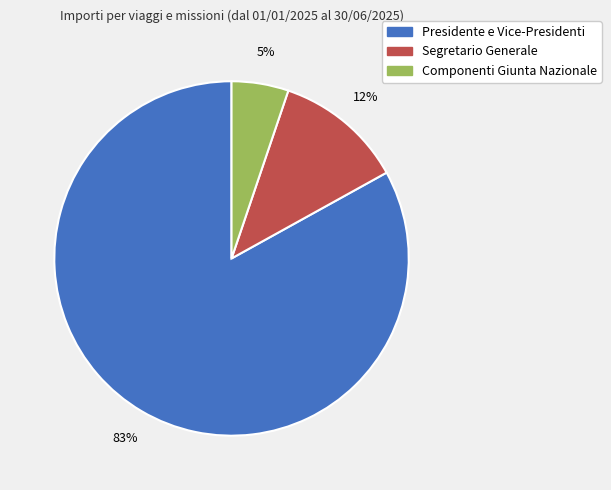

Is there any slice that represents more than half of the pie?

Yes